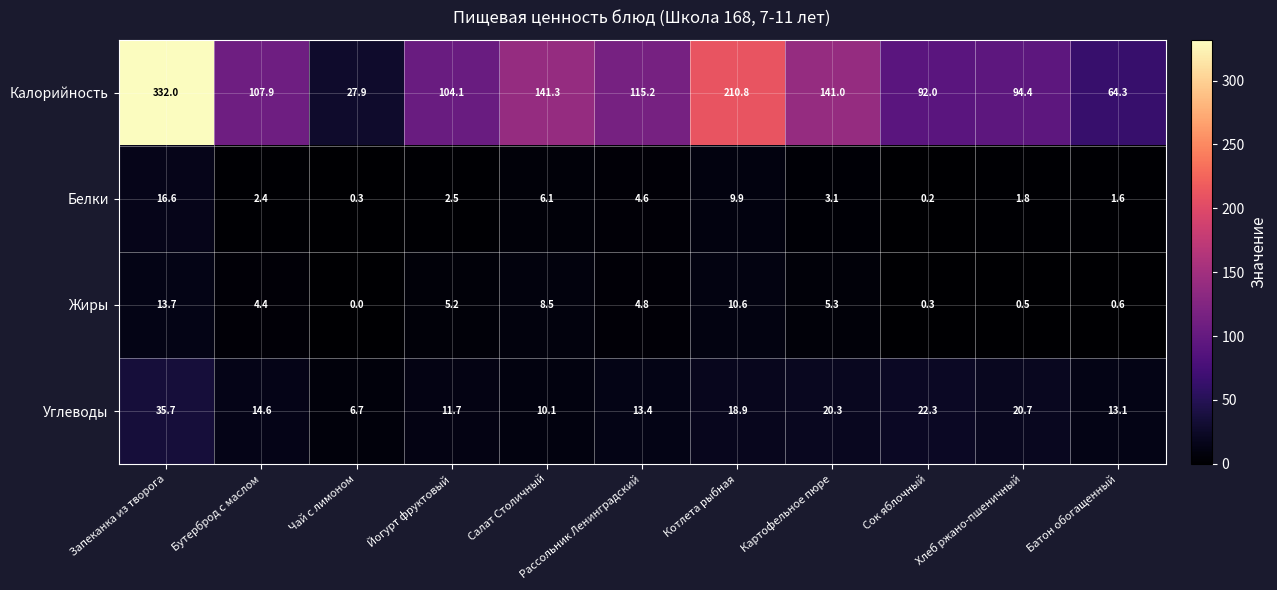

What is the average value of the Жиры series?

4.9